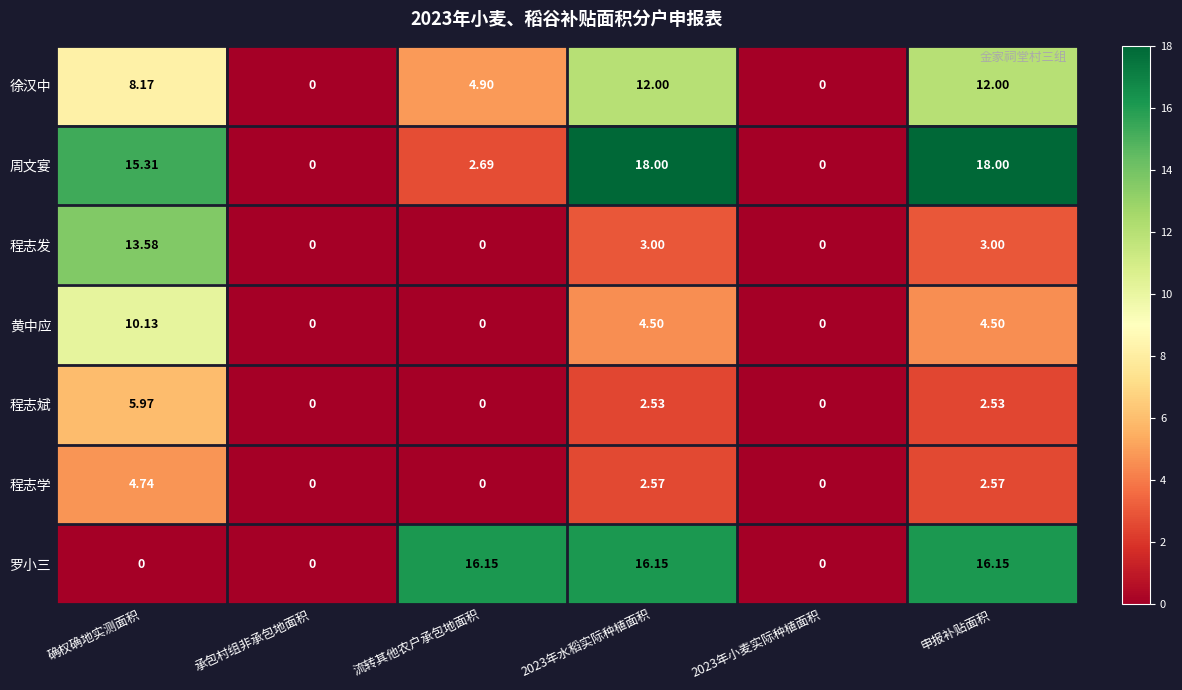

How many categories are shown in the chart?

6